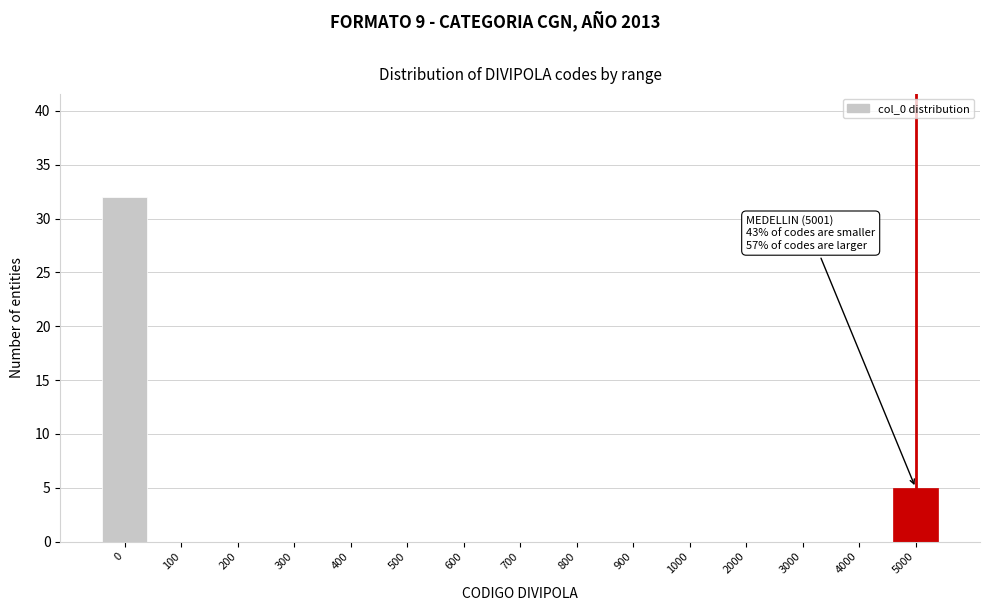

Reading right to left, list all the values displayed in this chart.

5000=5	4000=0	3000=0	2000=0	1000=0	900=0	800=0	700=0	600=0	500=0	400=0	300=0	200=0	100=0	0=32